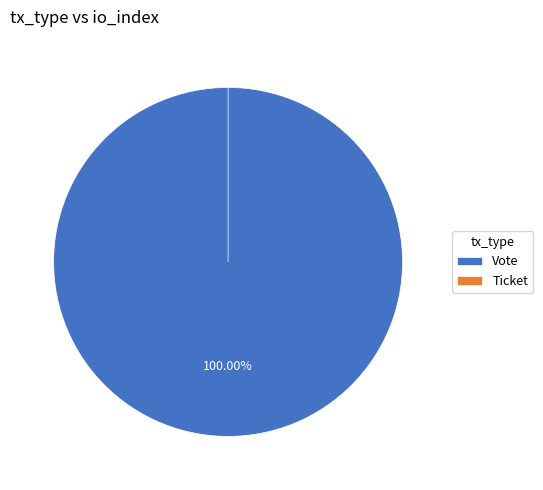

To the nearest percent, what portion does Vote represent?

100%